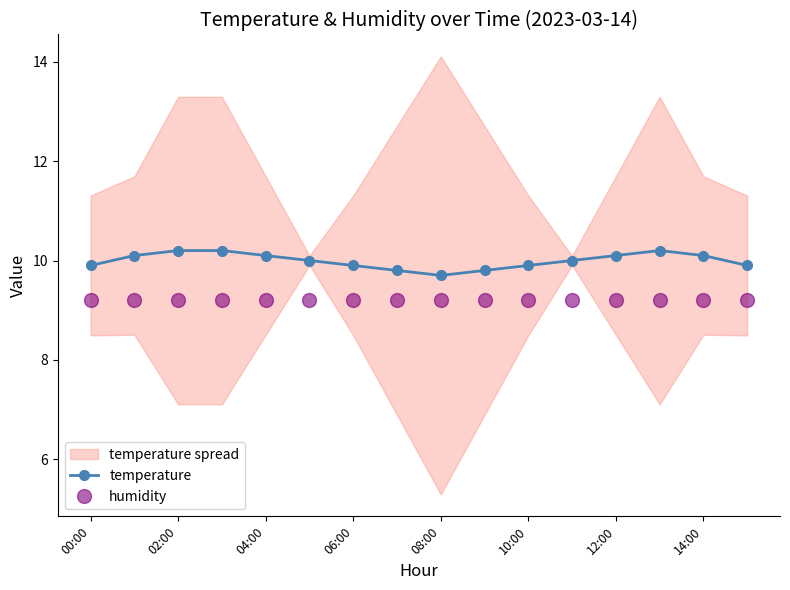

At which label does humidity reach its peak?

00:00